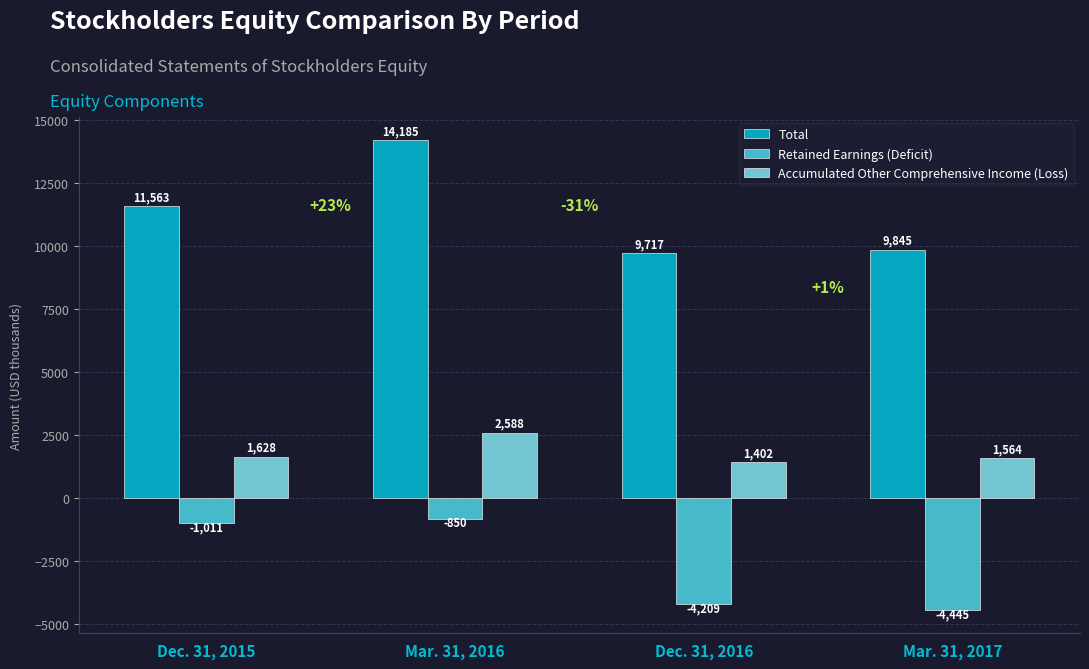

How many bars are there in each group?

3